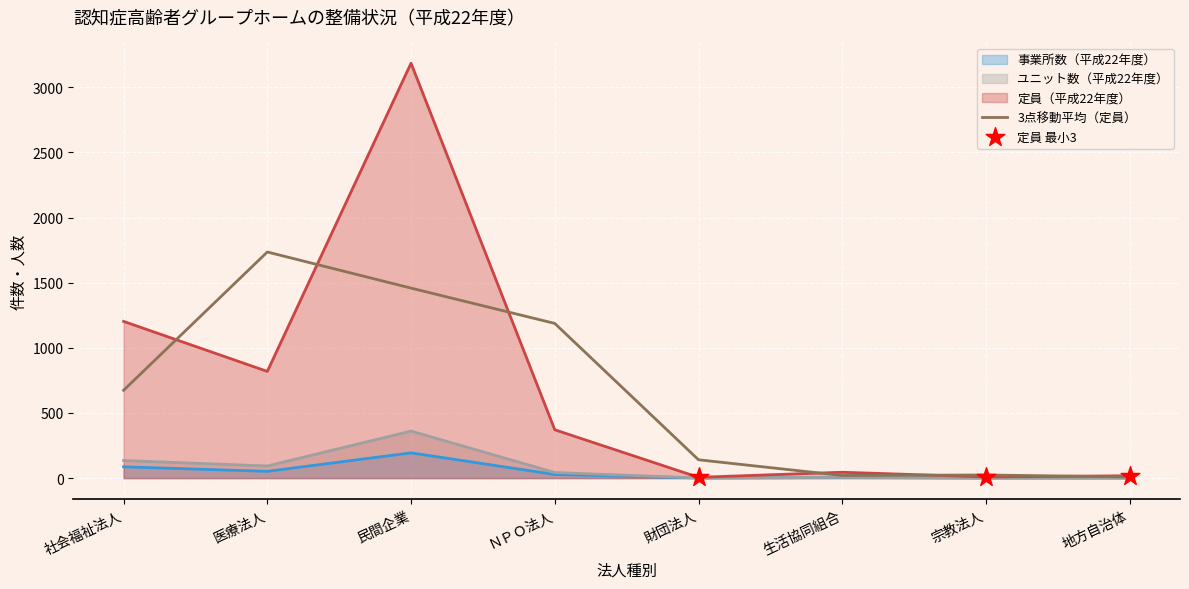

Is the value of 事業所数（平成22年度） at ＮＰＯ法人 greater than the value of 定員（平成22年度） at 財団法人?

Yes